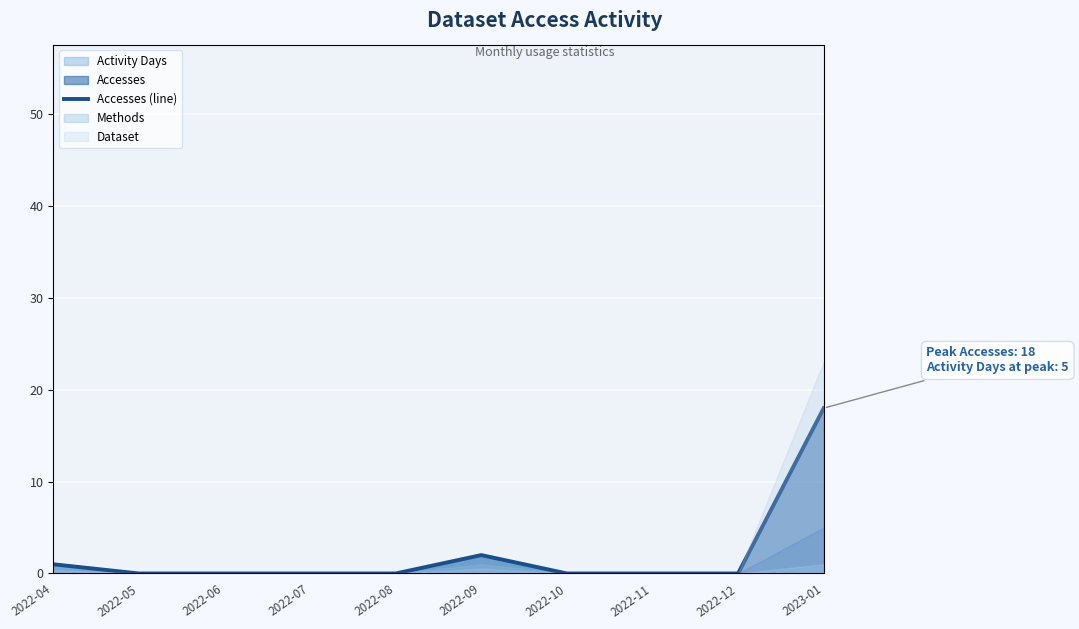

List the labels in order of value, smallest first.

2022-05, 2022-06, 2022-07, 2022-08, 2022-10, 2022-11, 2022-12, 2022-04, 2022-09, 2023-01